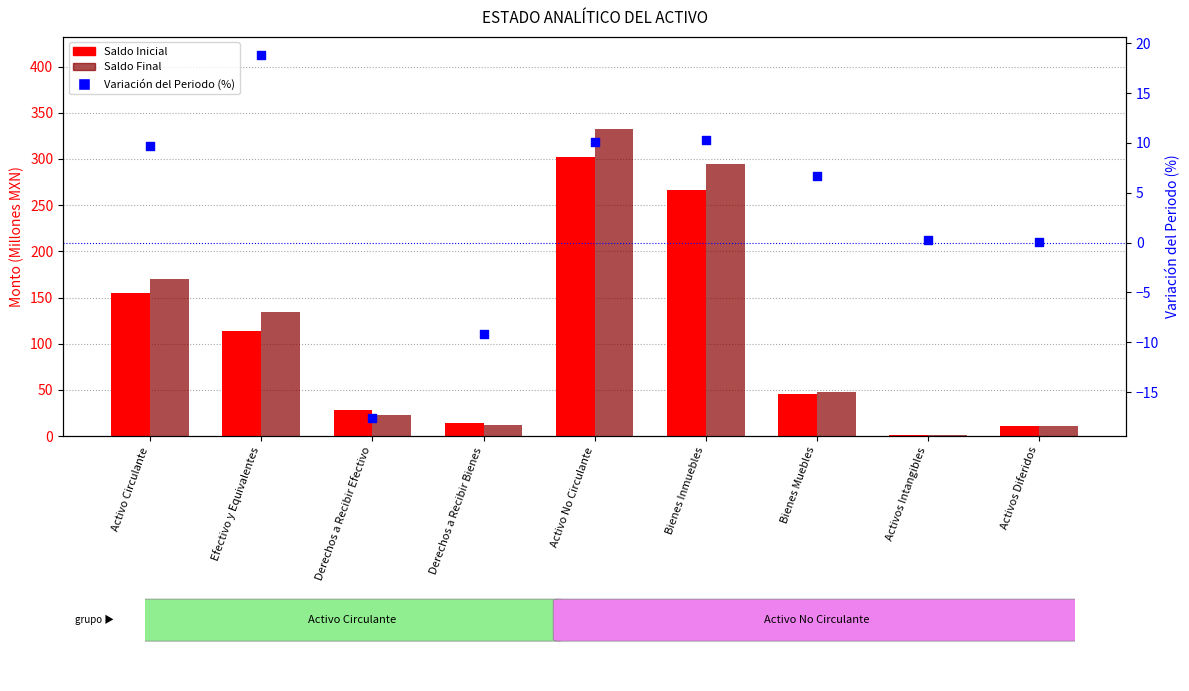

Which series has the largest total across all categories?

Saldo Final